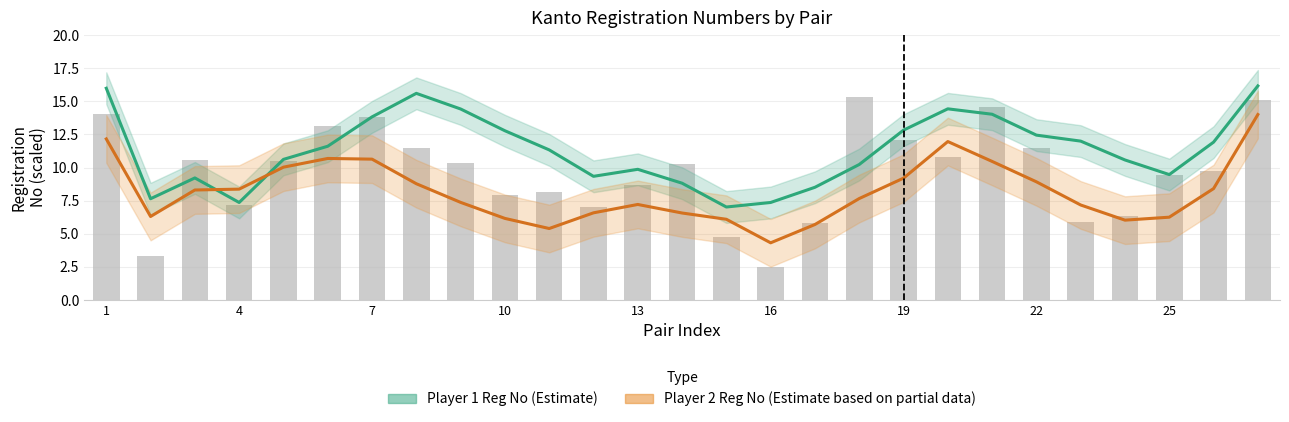

Is the value of Player 1 Registration (Estimate) at 20 greater than the value of Player 2 Registration (Estimate based on partial data) at 22?

Yes